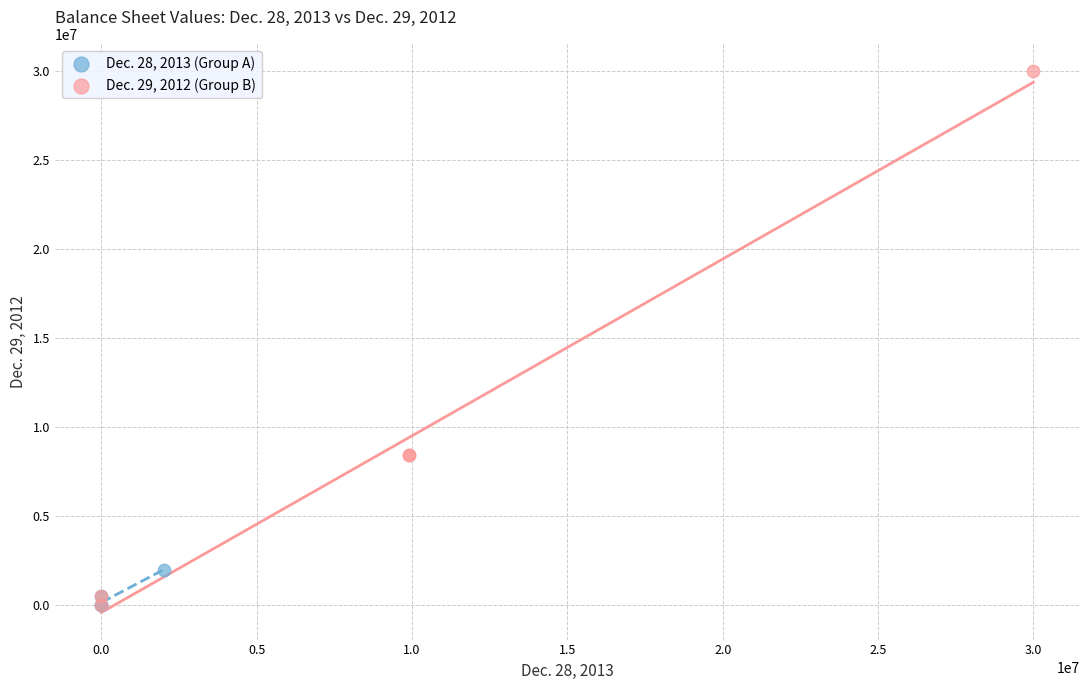

Which series reaches the maximum Y coordinate?

Dec. 29, 2012 (Group B)